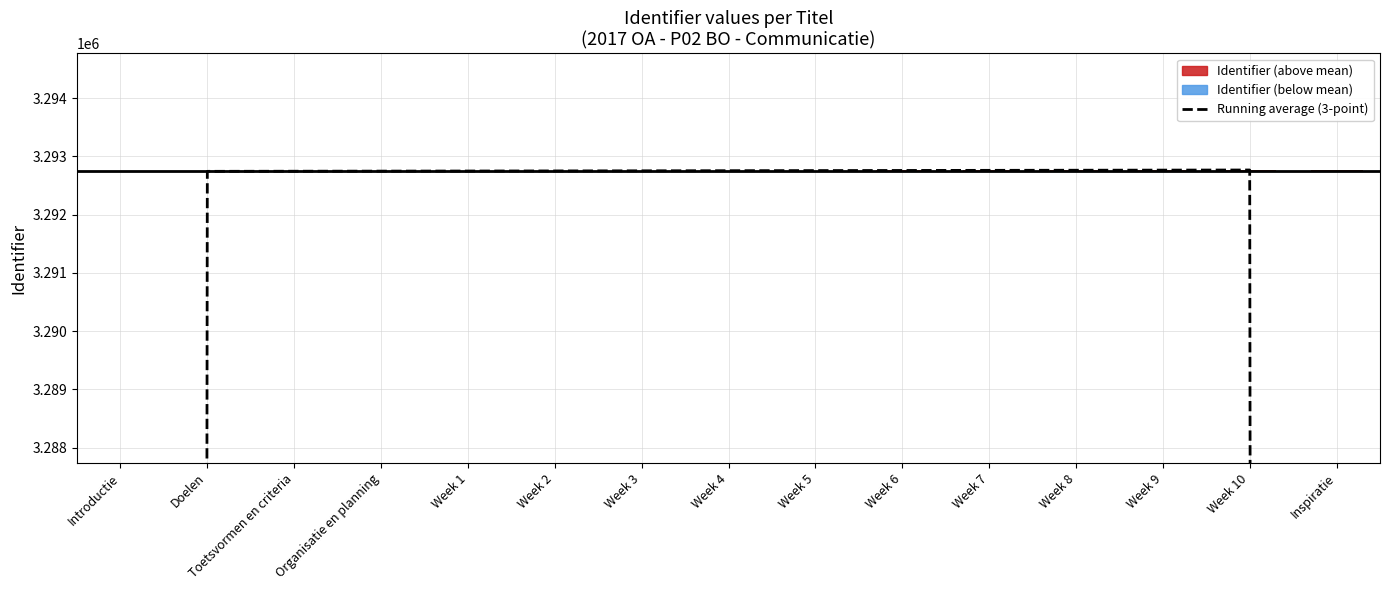

How many bars are there in total?

15